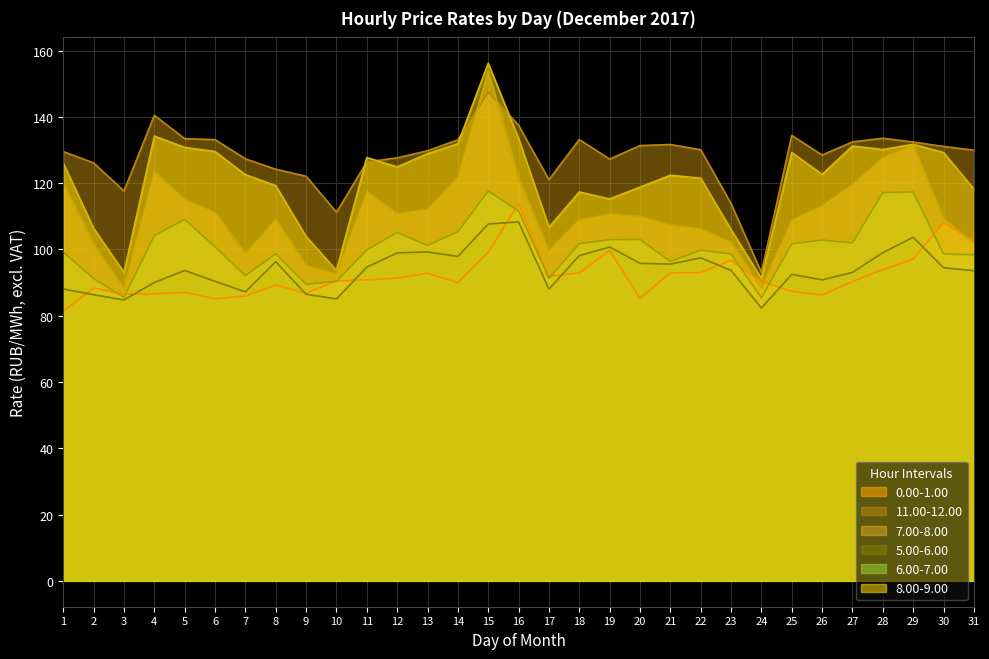

Is the value of 11.00-12.00 at 28 greater than the value of 7.00-8.00 at 29?

Yes